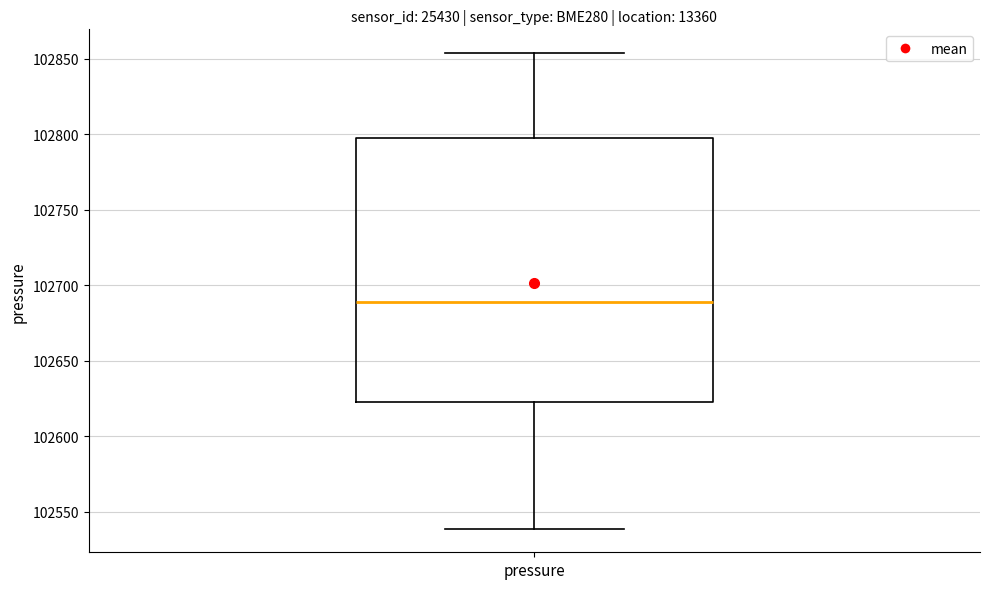

Transcribe this box plot: give where the median line is, the range the box spans, and where the two whiskers end, as read against the y-axis. The values are not printed on the chart, so give them approximately, as read against the axis.

median 102690, box 102620 to 102800, whiskers 102540 to 102855